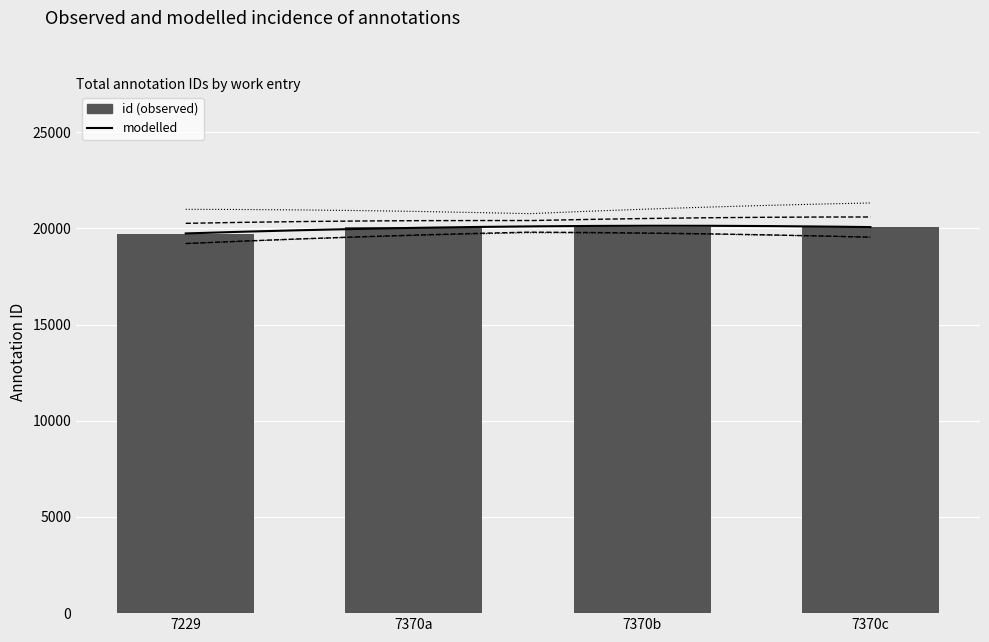

The value at 7370c is 20089. True or false?

True